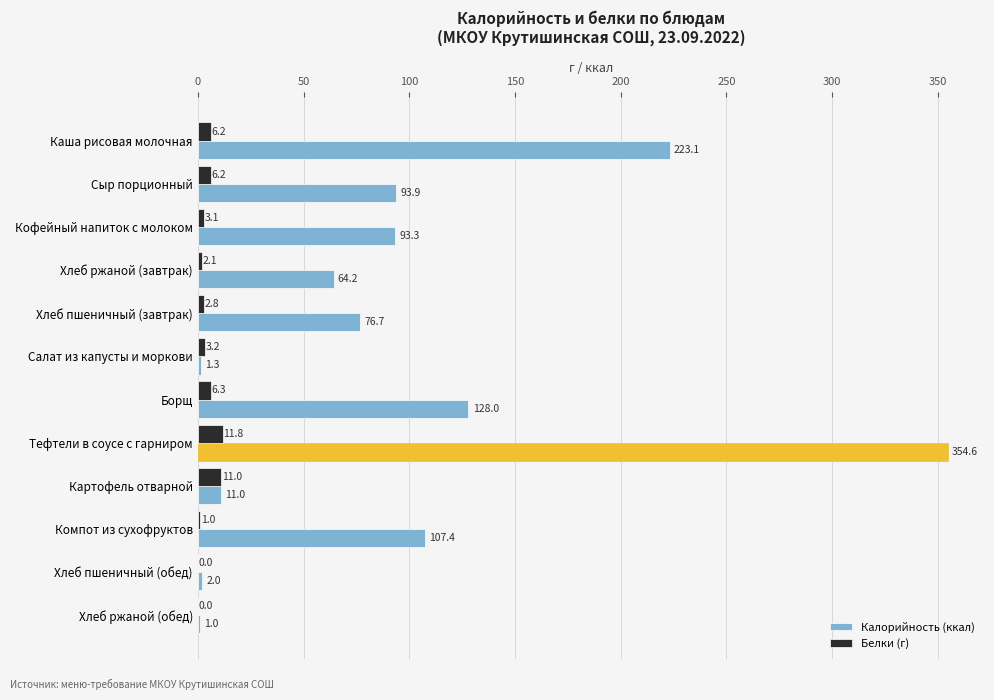

Which series changed the most between Хлеб ржаной (завтрак) and Хлеб пшеничный (обед)?

Калорийность (ккал)